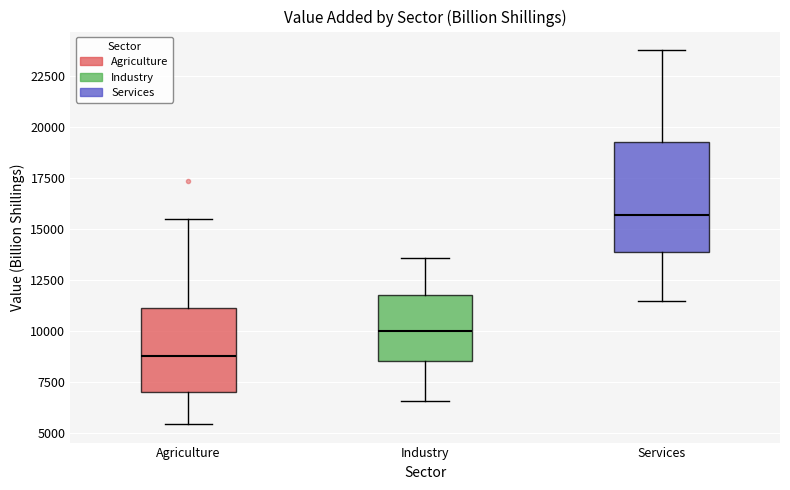

Where is the lower edge of the box for Industry on the y-axis? The values are not printed on the chart, so give them approximately, as read against the axis.

8500